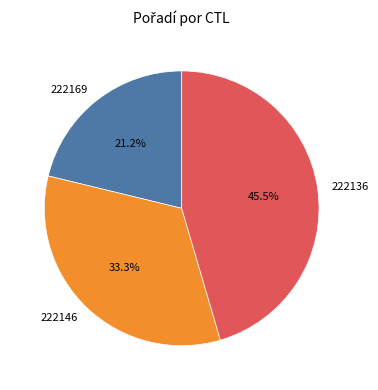

What percentage is the 222169 slice, to the nearest percent?

21%